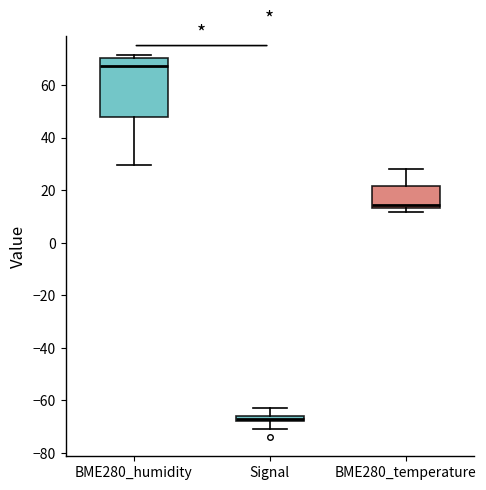

Where does the median line of the box for BME280_humidity sit on the y-axis? The values are not printed on the chart, so give them approximately, as read against the axis.

68